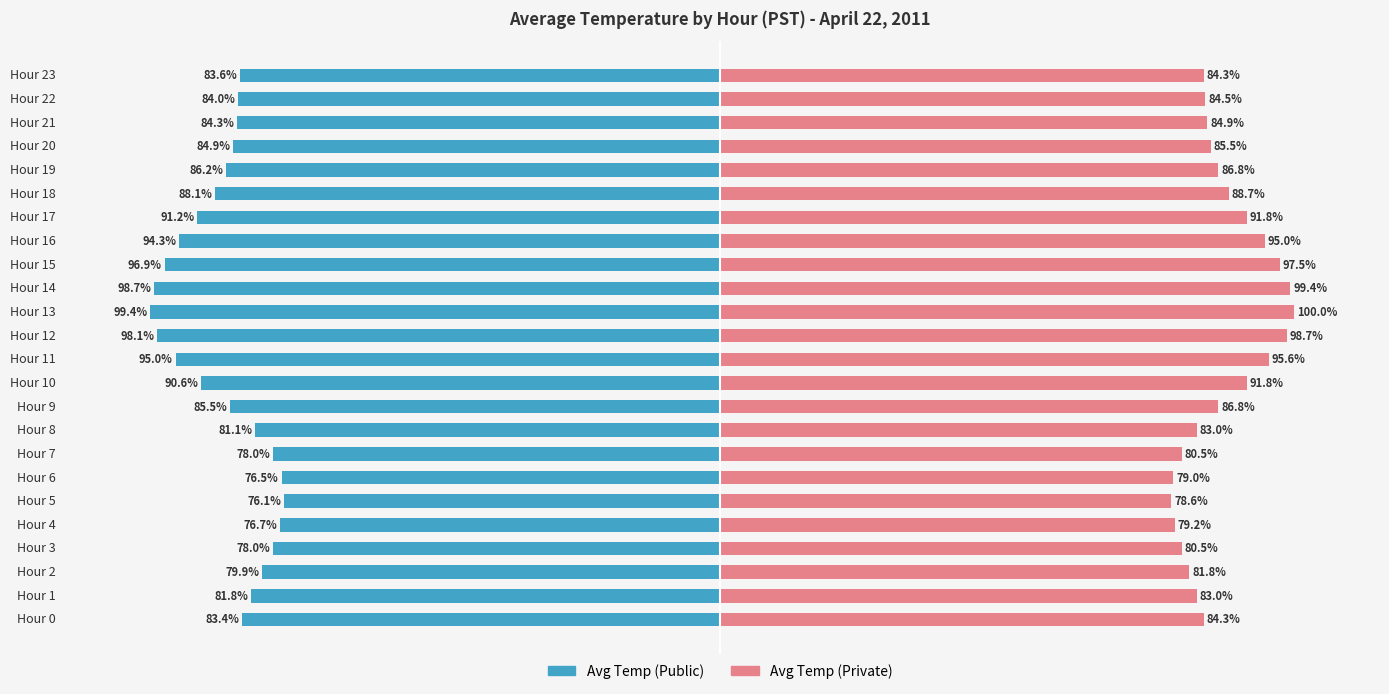

Which category has the highest value in the Avg Temp (Private) series?

Hour 13